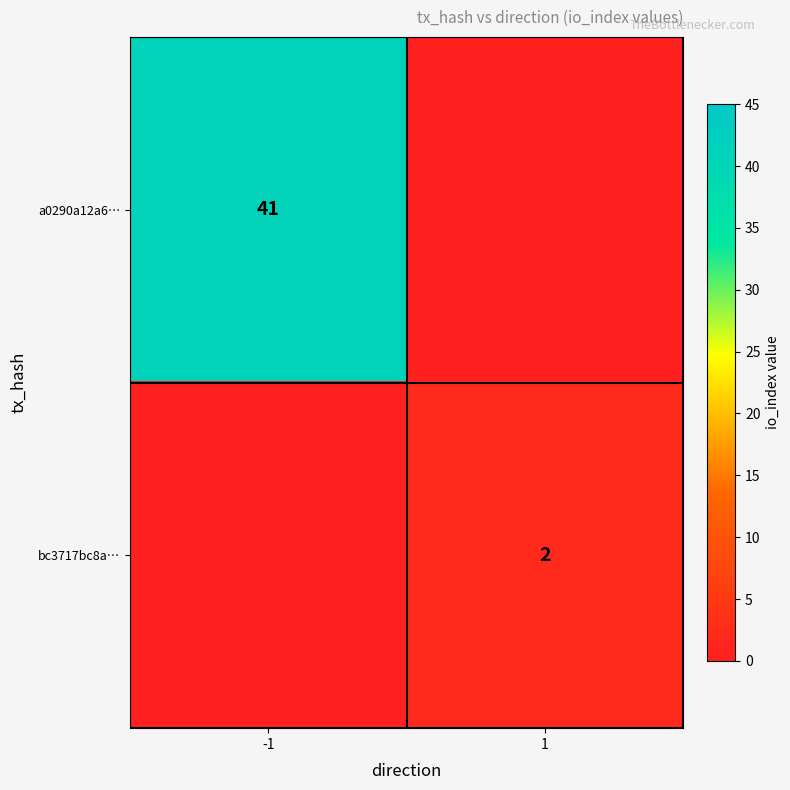

True or false: a0290a12a6… has a value of 73 at -1.

False